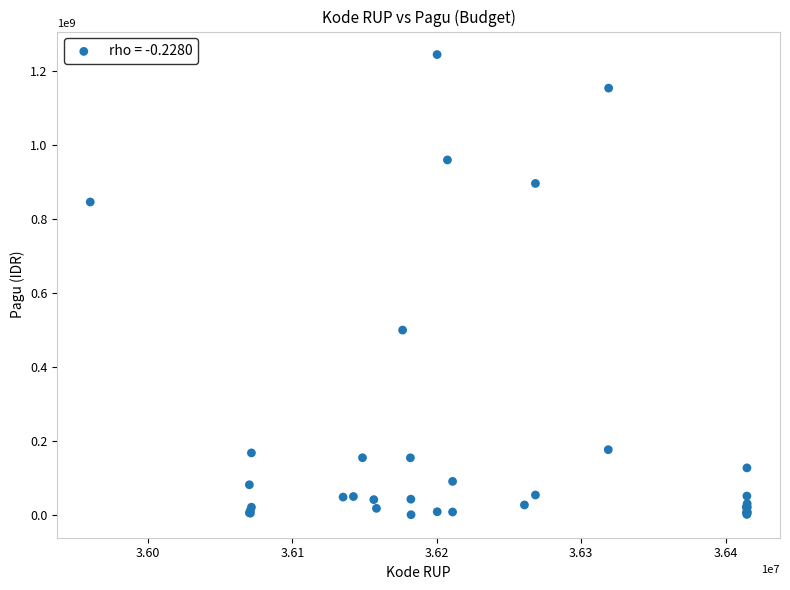

What Y value in the scatter plot is closest to 622840000?

499932000